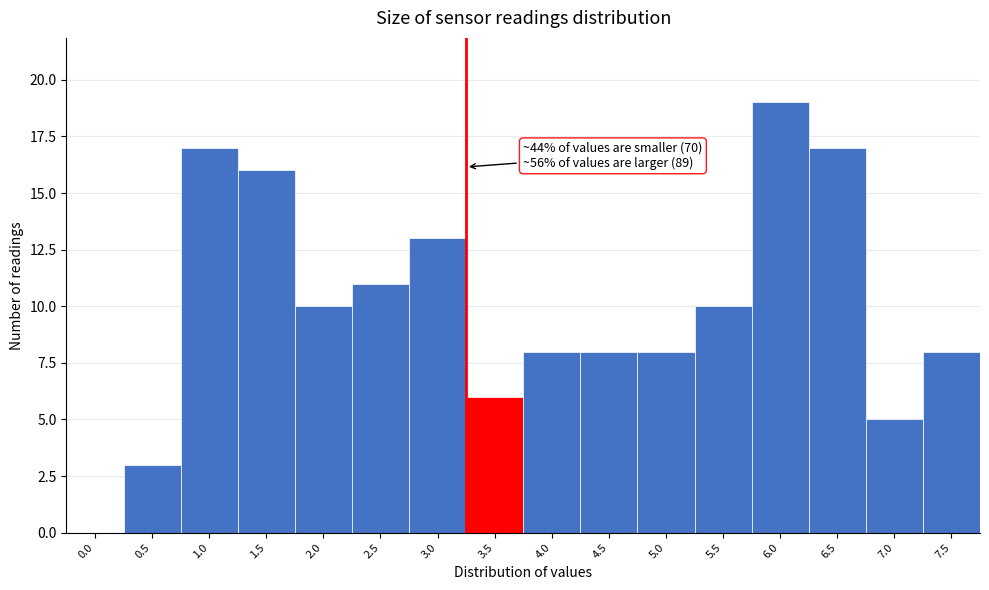

Reading left to right, what are all the values shown in this chart?

0.0=0	0.5=3	1.0=17	1.5=16	2.0=10	2.5=11	3.0=13	3.5=6	4.0=8	4.5=8	5.0=8	5.5=10	6.0=19	6.5=17	7.0=5	7.5=8